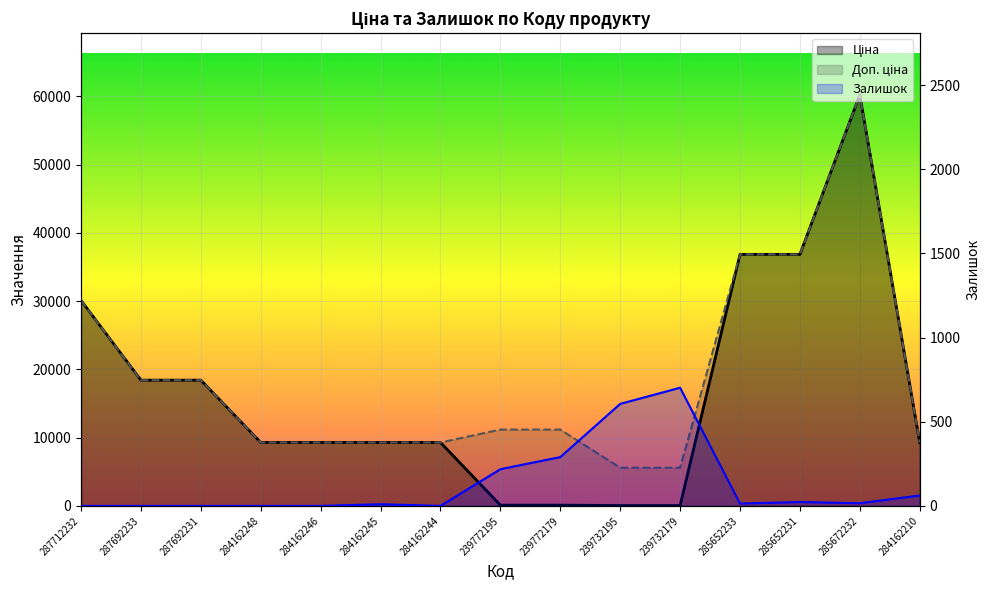

How many data points in Доп. ціна are less than 11182?

7